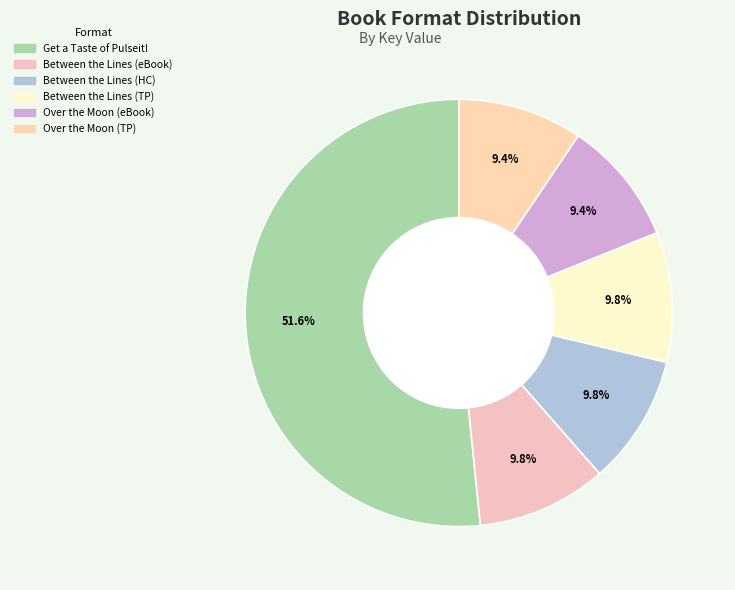

Count the number of slices in the pie.

6